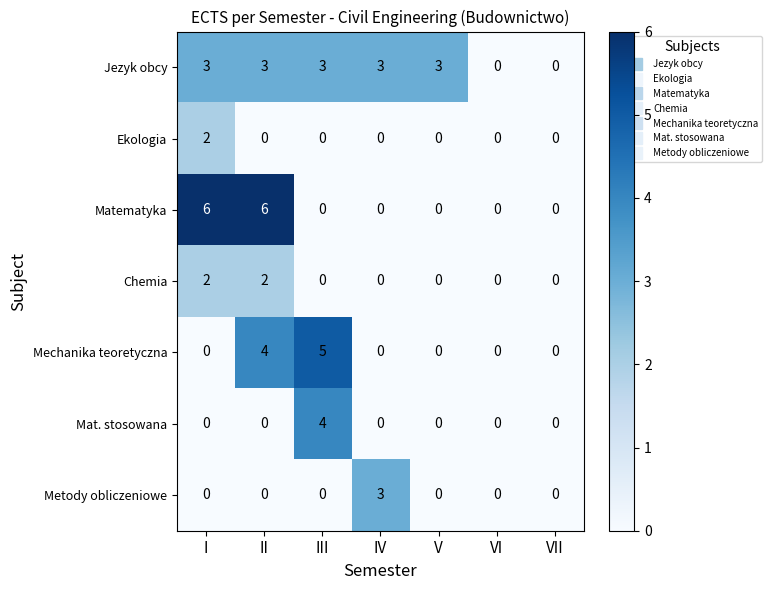

What is the approximate value of Metody obliczeniowe at IV?

3